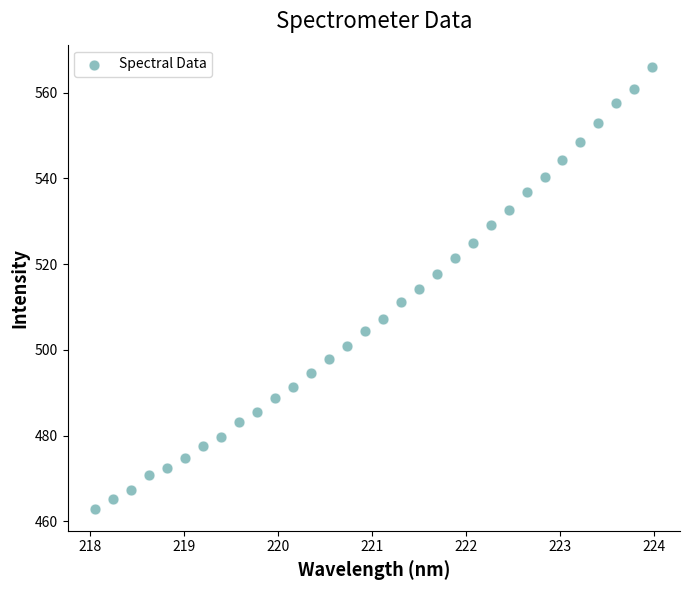

What is the range of X values (max minus min)?

5.9